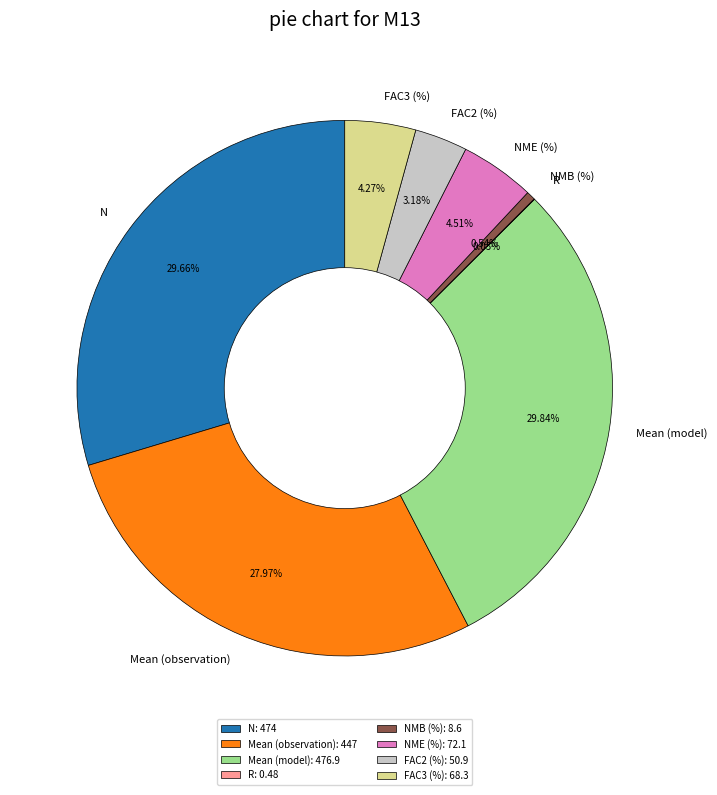

Does NMB (%) account for over 50% of the chart?

No